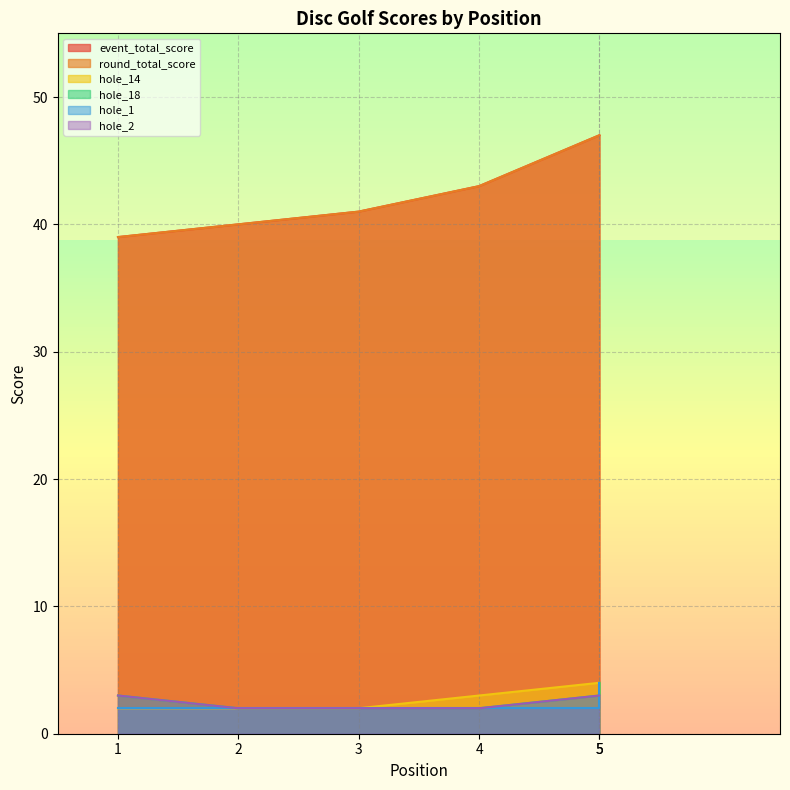

True or false: hole_1 has a value of 1 at 5.

False